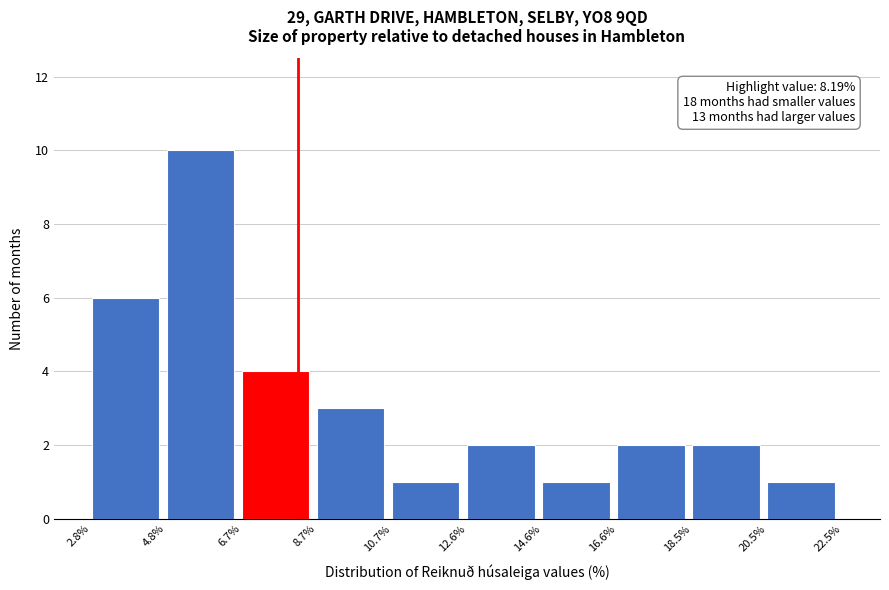

Over which range of the x-axis is the bar tallest?

4.8% to 6.7%